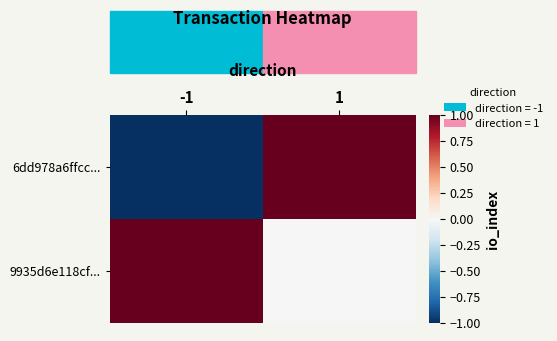

What is the difference between the highest and lowest values at 1?

1